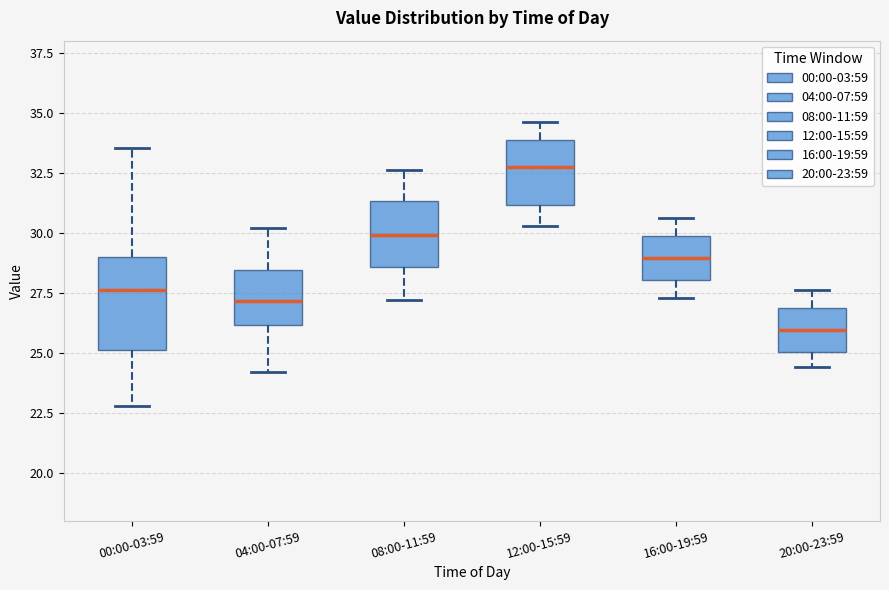

Reading left to right, read every box against the y-axis: the position of its median line, the range the box covers, and the ends of its whiskers. The values are not printed on the chart, so give them approximately, as read against the axis.

00:00-03:59: median 27.5, box 25.0 to 29.0, whiskers 23.0 to 33.5
04:00-07:59: median 27.0, box 26.0 to 28.5, whiskers 24.0 to 30.0
08:00-11:59: median 30.0, box 28.5 to 31.5, whiskers 27.0 to 32.5
12:00-15:59: median 33.0, box 31.0 to 34.0, whiskers 30.5 to 34.5
16:00-19:59: median 29.0, box 28.0 to 30.0, whiskers 27.5 to 30.5
20:00-23:59: median 26.0, box 25.0 to 27.0, whiskers 24.5 to 27.5